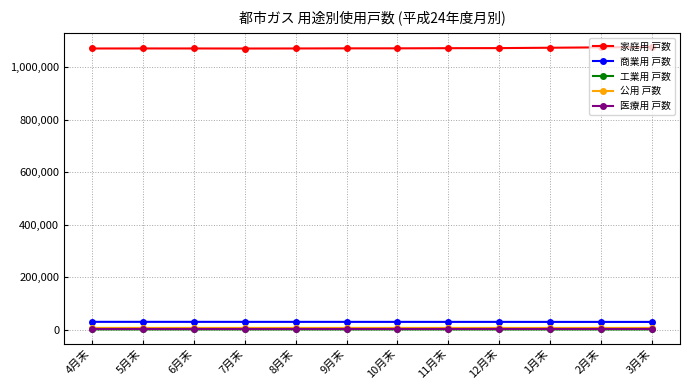

What is the label of the 11th point from the right?

5月末